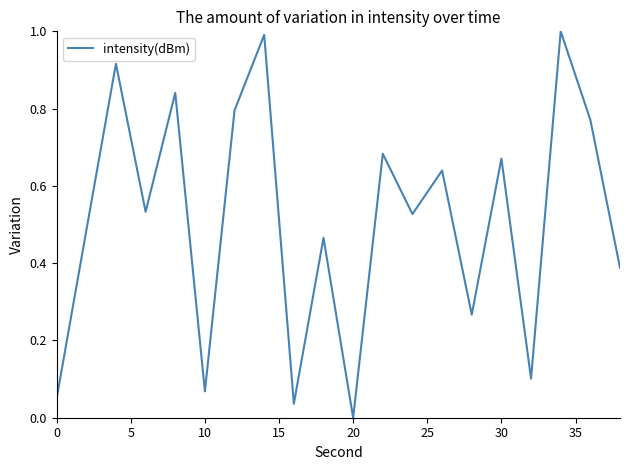

What is the greatest value displayed?

1.0